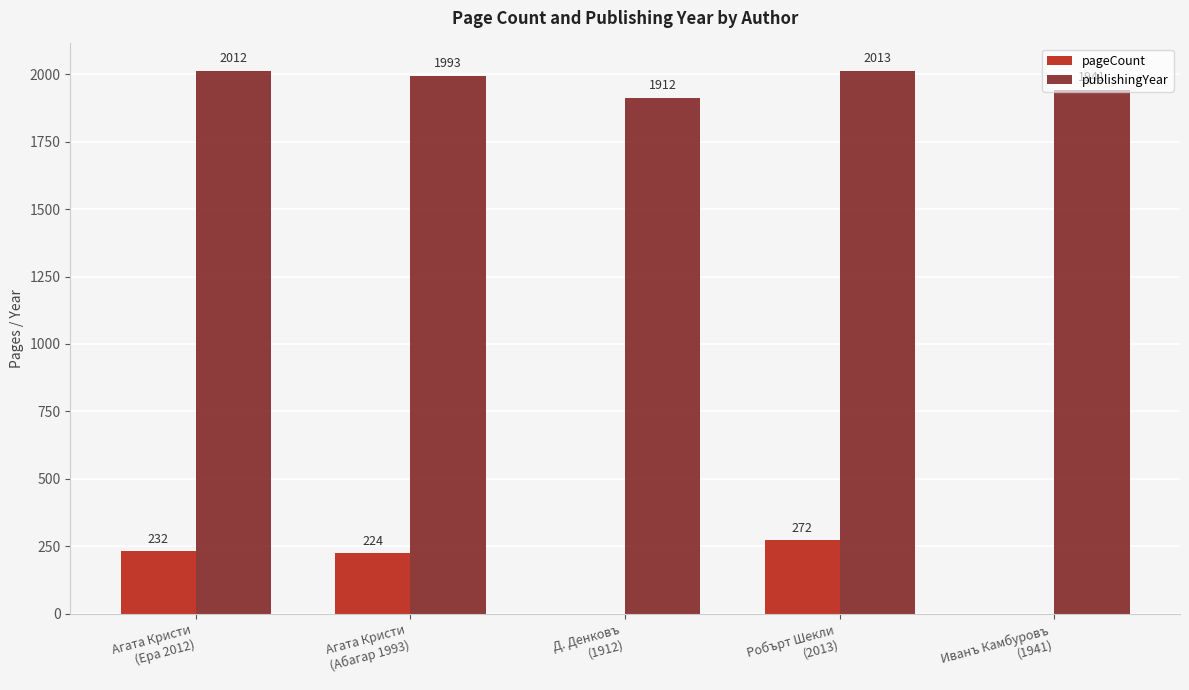

Is it true that pageCount equals 371 at Робърт Шекли
(2013)?

False